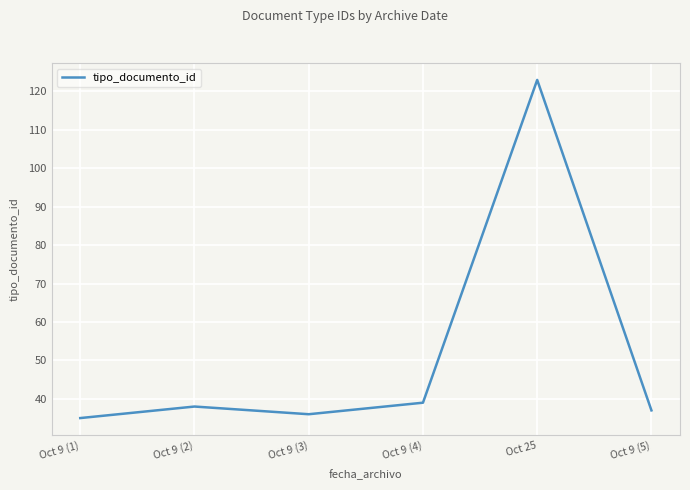

The chart shows a value of 21 at Oct 9 (4). True or false?

False